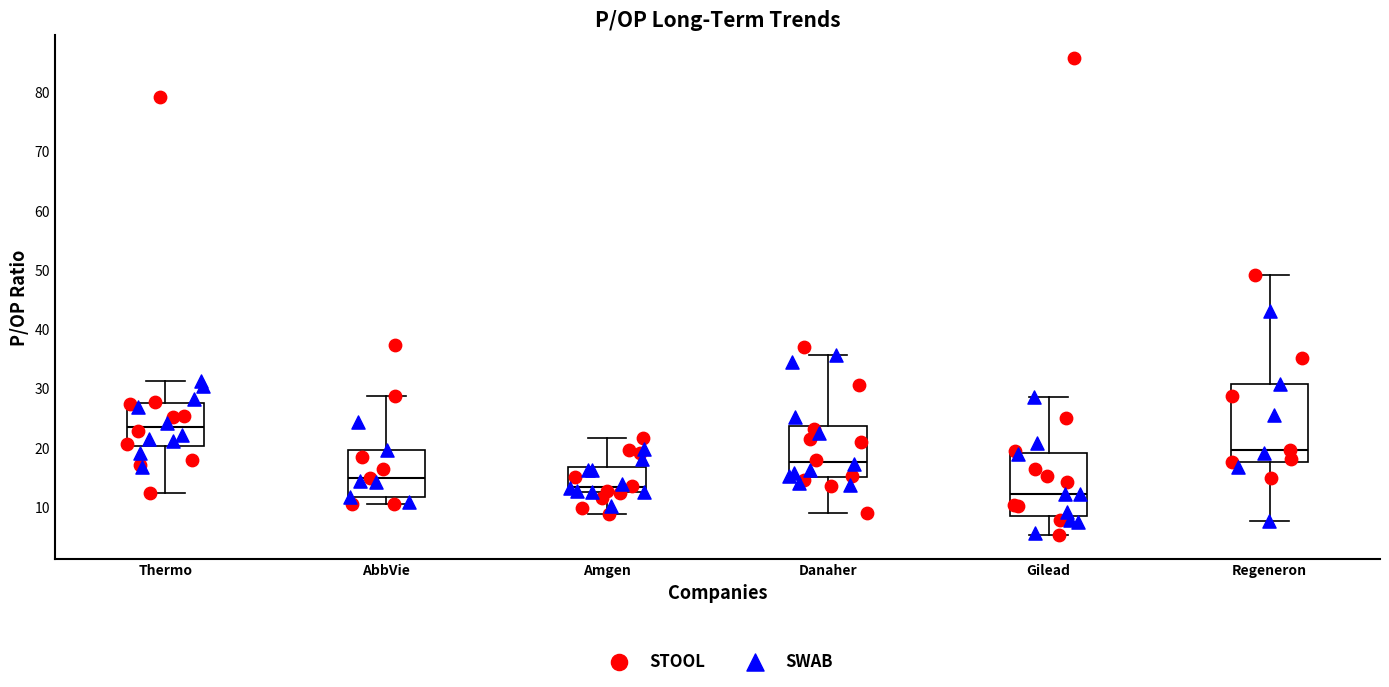

Reading left to right, read every box against the y-axis: the position of its median line, the range the box covers, and the ends of its whiskers. The values are not printed on the chart, so give them approximately, as read against the axis.

Thermo: median 23, box 20 to 27, whiskers 12 to 31
AbbVie: median 15, box 12 to 20, whiskers 10 to 29
Amgen: median 13, box 12 to 17, whiskers 9 to 22
Danaher: median 18, box 15 to 24, whiskers 9 to 36
Gilead: median 12, box 8 to 19, whiskers 5 to 29
Regeneron: median 20, box 18 to 31, whiskers 8 to 49